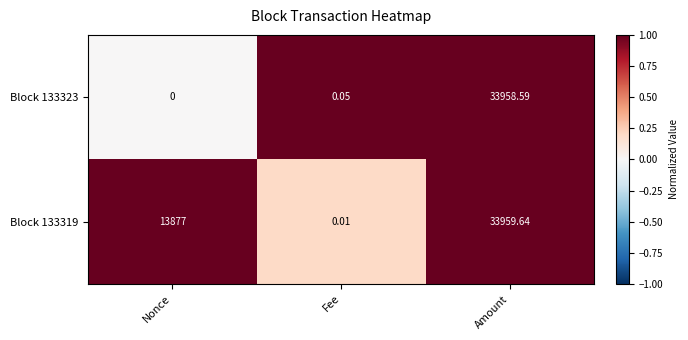

List the series in order of their overall mean, highest first.

Block 133319, Block 133323